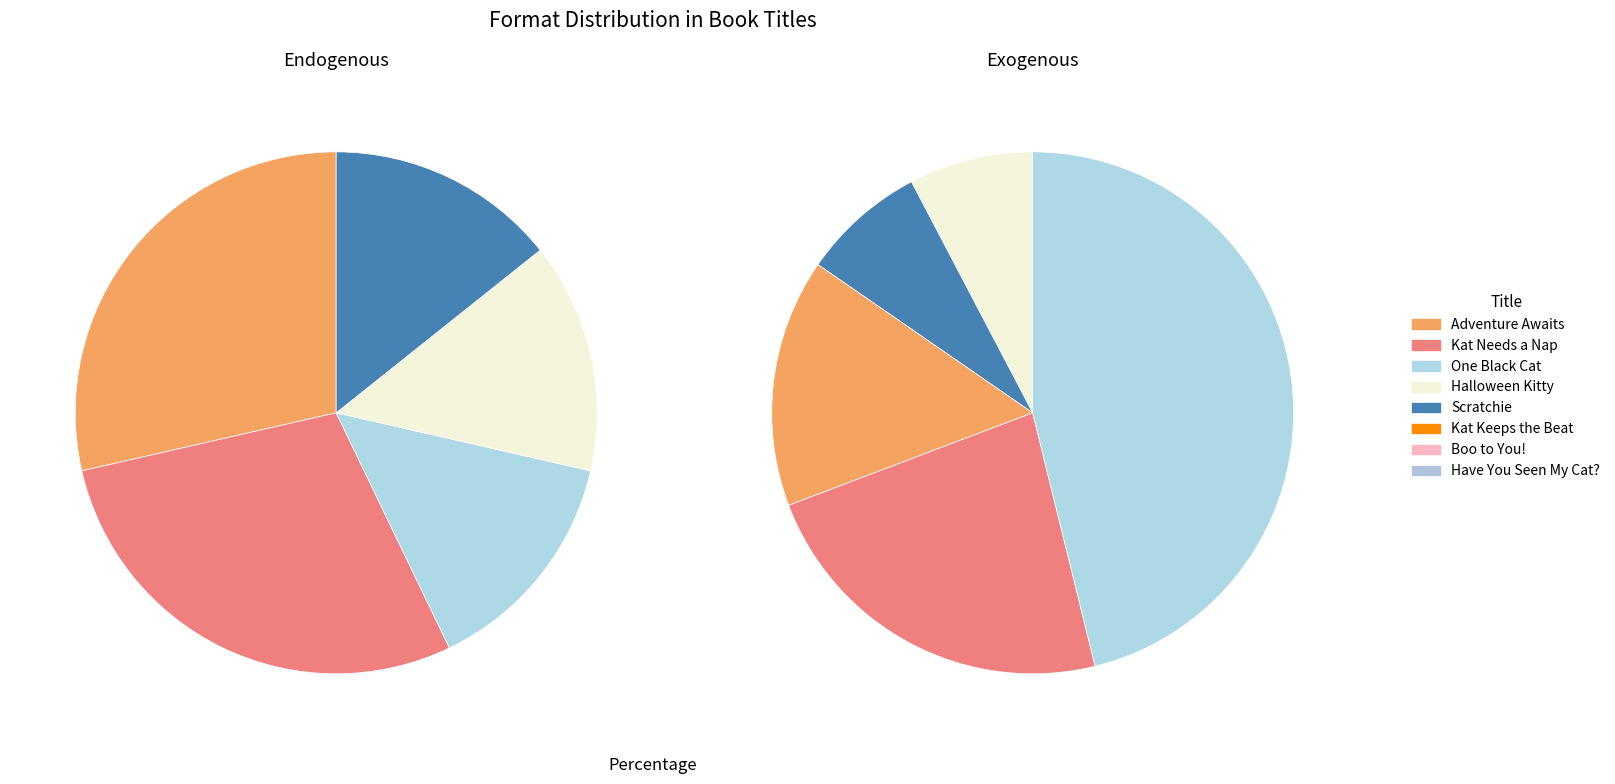

How many segments does this pie chart have?

8